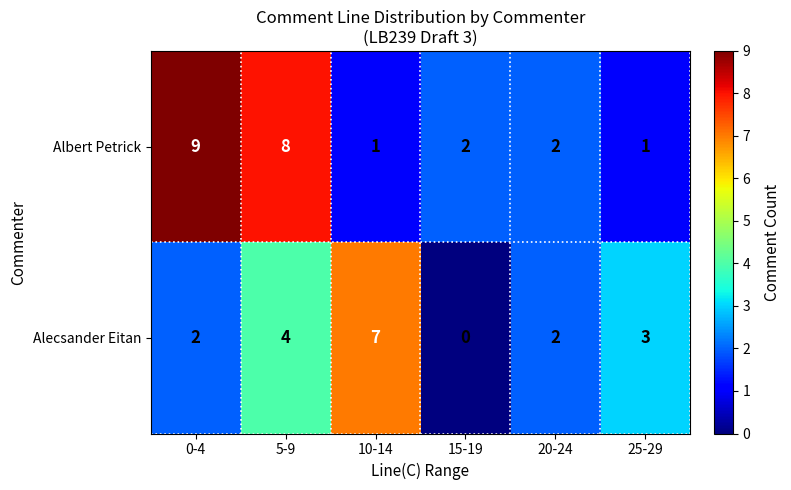

What is the difference between the Albert Petrick values at 25-29 and 5-9?

7